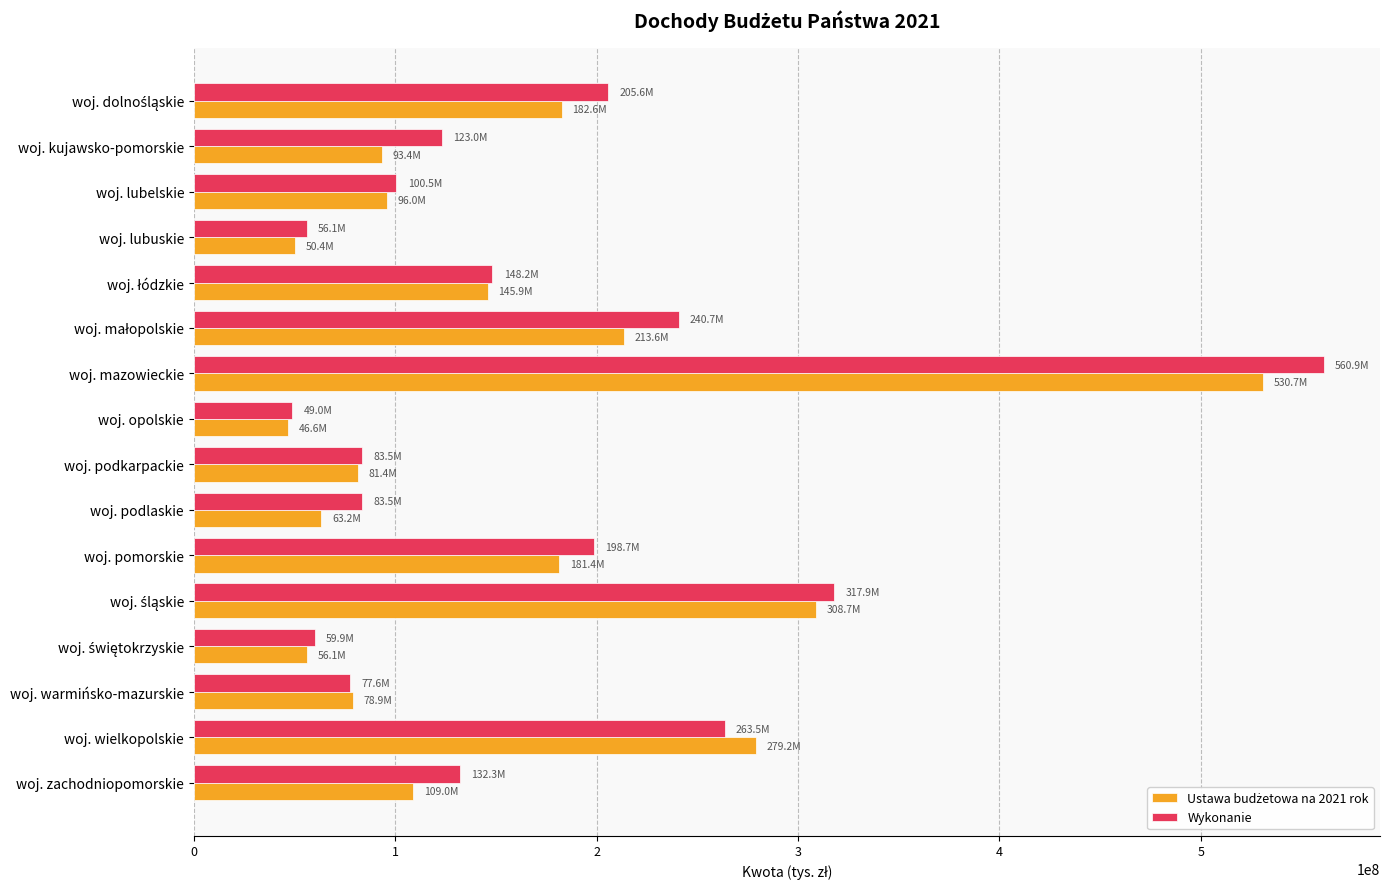

At which category is the sum across all series the highest?

woj. mazowieckie